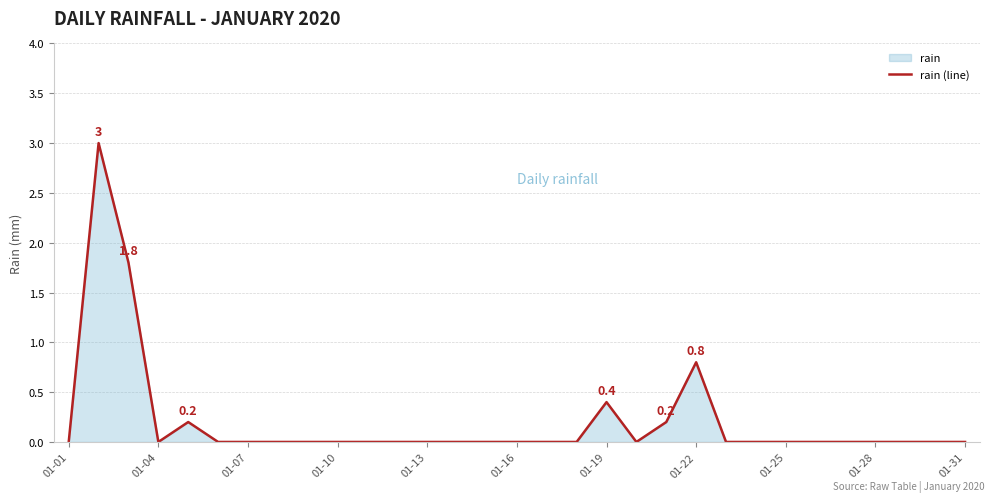

How many lines are shown in the chart?

1